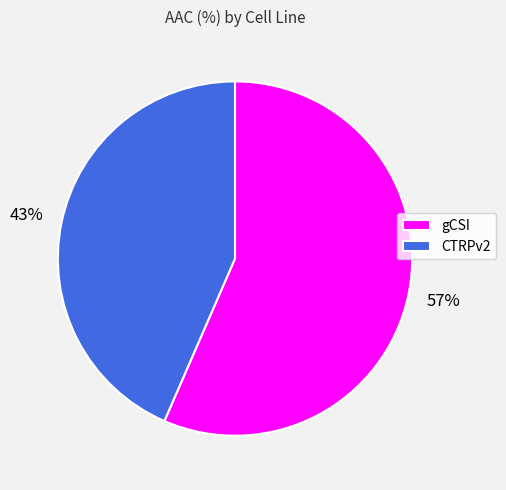

Rank the categories by value from highest to lowest.

gCSI, CTRPv2